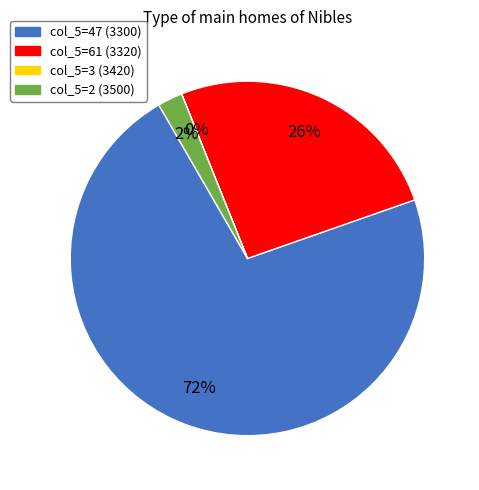

Is there any slice that represents more than half of the pie?

Yes